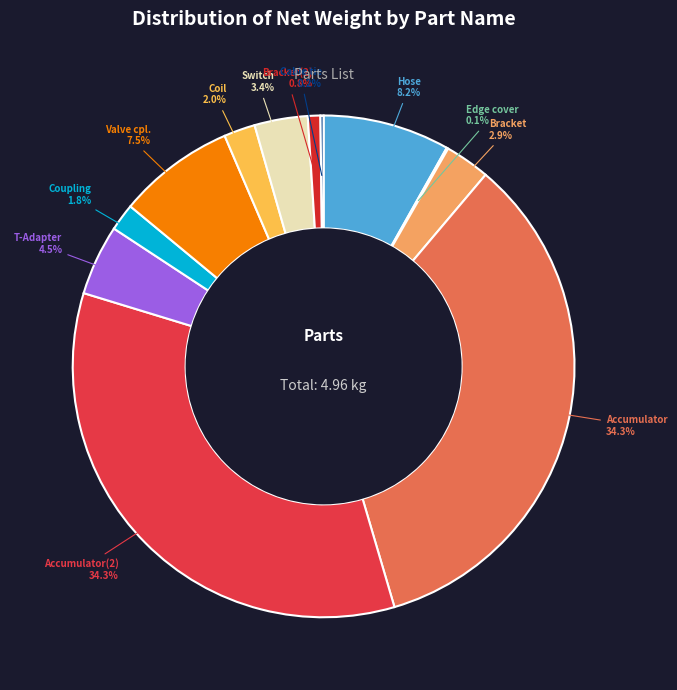

The Bracket slice represents 3% of the pie. True or false?

True